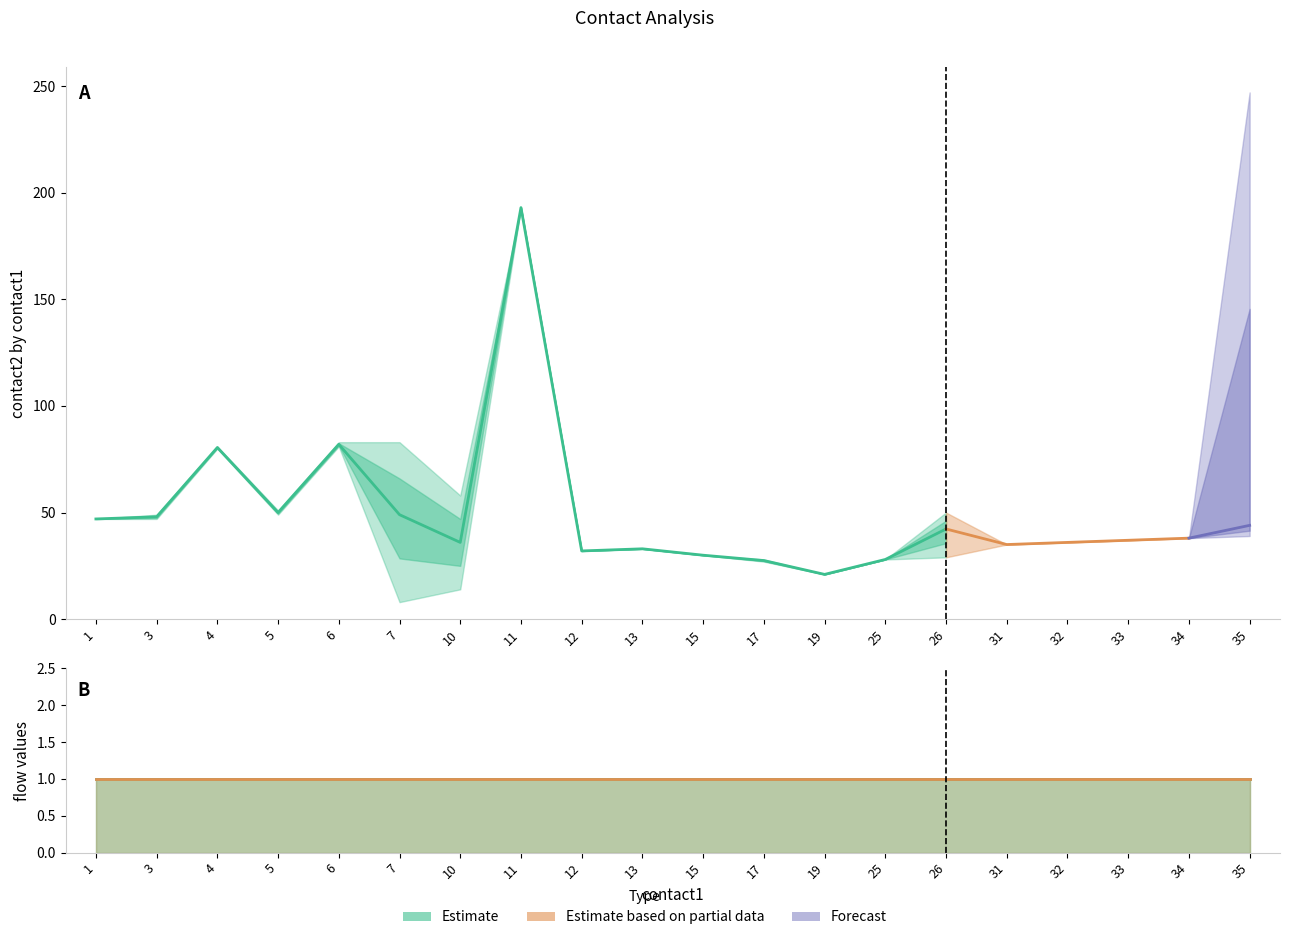

At how many categories does at least one series exceed 153?

2